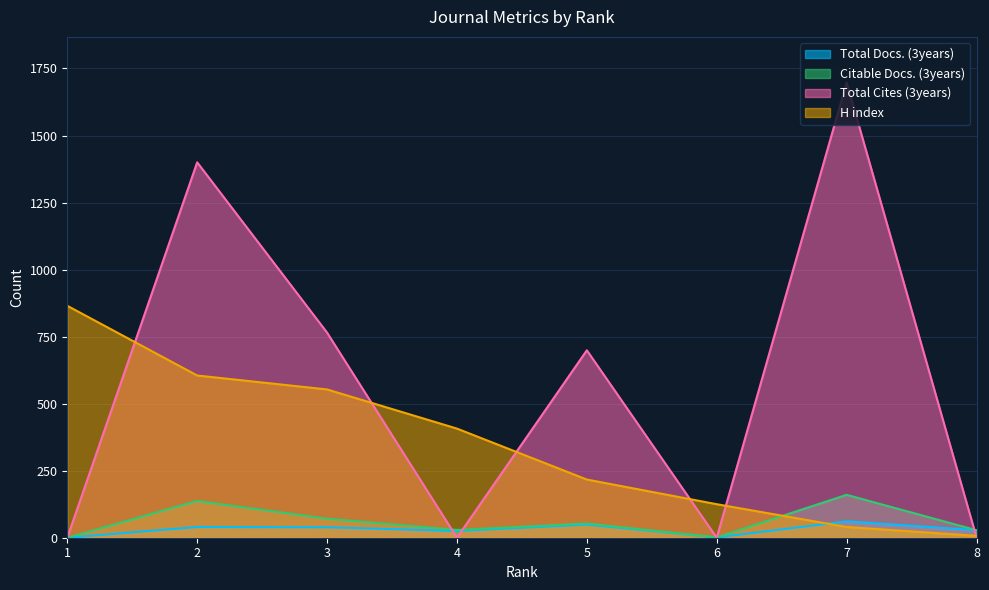

At how many categories does at least one series exceed 1393?

2